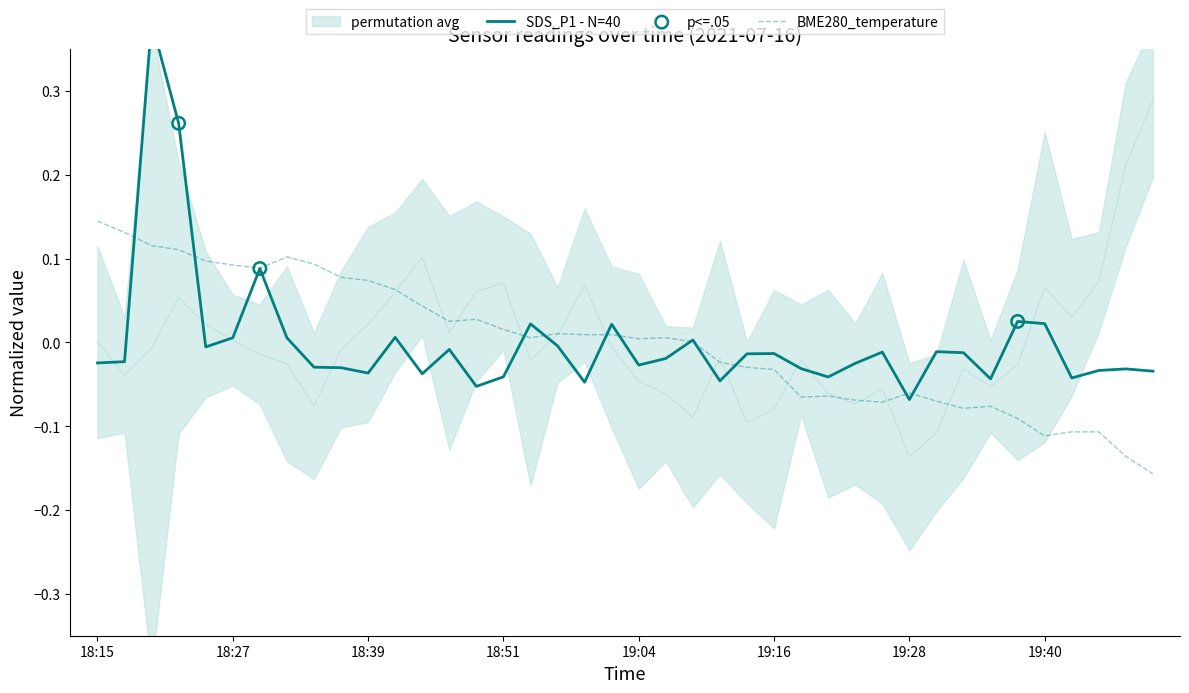

Which series has the widest spread of Y values?

SDS_P1